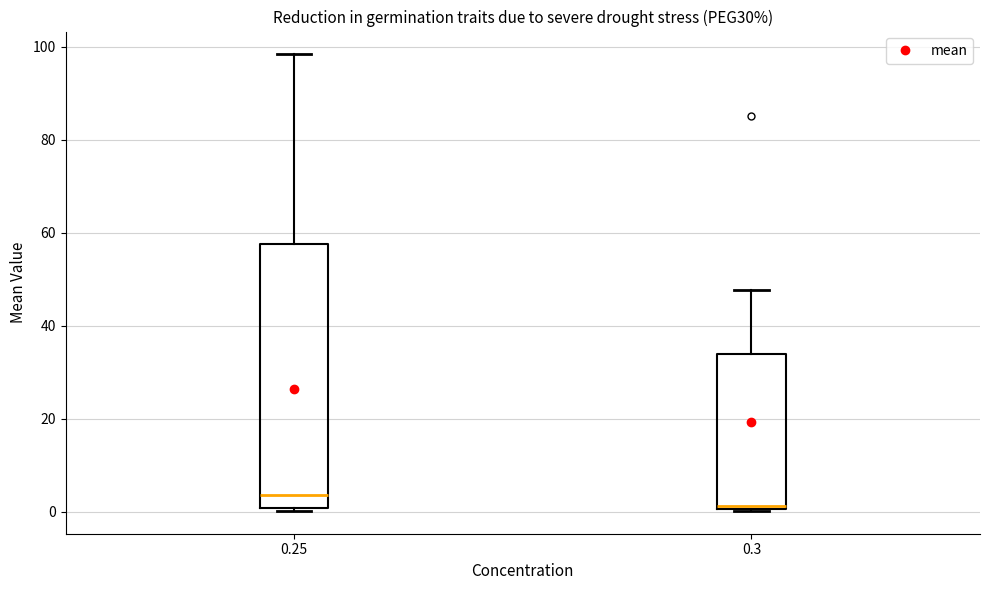

Reading left to right, read every box against the y-axis: the position of its median line, the range the box covers, and the ends of its whiskers. The values are not printed on the chart, so give them approximately, as read against the axis.

0.25: median 4, box 0 to 58, whiskers 0 to 98
0.3: median 2, box 0 to 34, whiskers 0 to 48